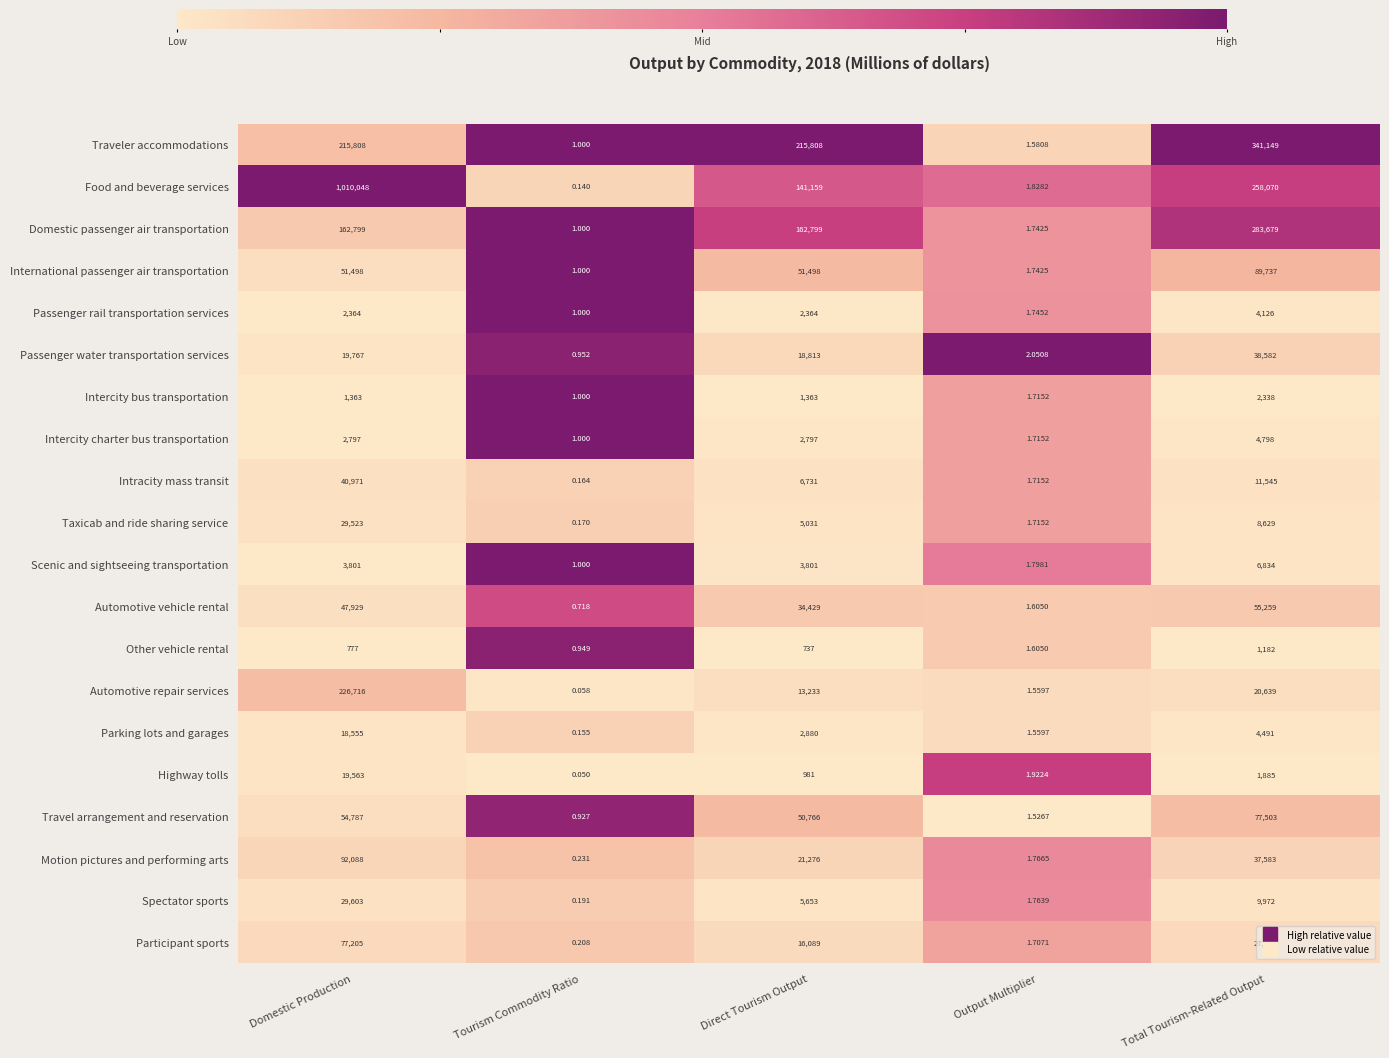

Rank the series at Direct Tourism Output from highest to lowest value.

Traveler accommodations, Domestic passenger air transportation, Food and beverage services, International passenger air transportation, Travel arrangement and reservation, Automotive vehicle rental, Motion pictures and performing arts, Passenger water transportation services, Participant sports, Automotive repair services, Intracity mass transit, Spectator sports, Taxicab and ride sharing service, Scenic and sightseeing transportation, Parking lots and garages, Intercity charter bus transportation, Passenger rail transportation services, Intercity bus transportation, Highway tolls, Other vehicle rental